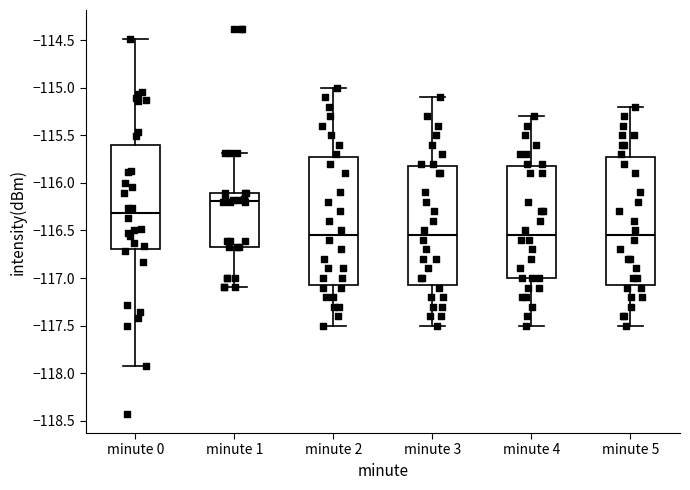

Reading left to right, read every box against the y-axis: the position of its median line, the range the box covers, and the ends of its whiskers. The values are not printed on the chart, so give them approximately, as read against the axis.

minute 0: median -116.30, box -116.70 to -115.60, whiskers -117.95 to -114.50
minute 1: median -116.20, box -116.70 to -116.10, whiskers -117.10 to -115.70
minute 2: median -116.55, box -117.05 to -115.70, whiskers -117.50 to -115.00
minute 3: median -116.55, box -117.05 to -115.80, whiskers -117.50 to -115.10
minute 4: median -116.55, box -117.00 to -115.80, whiskers -117.50 to -115.30
minute 5: median -116.55, box -117.05 to -115.70, whiskers -117.50 to -115.20